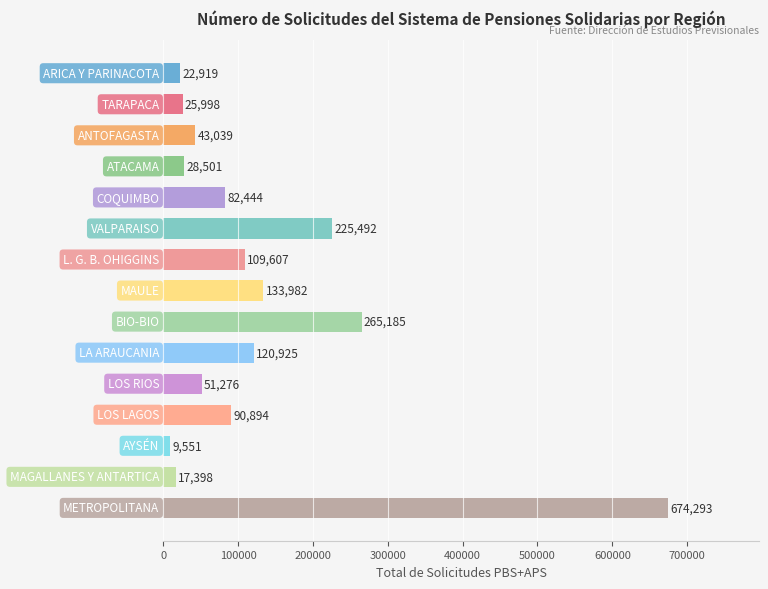

What is the value of the 7th bar from the top?

109607